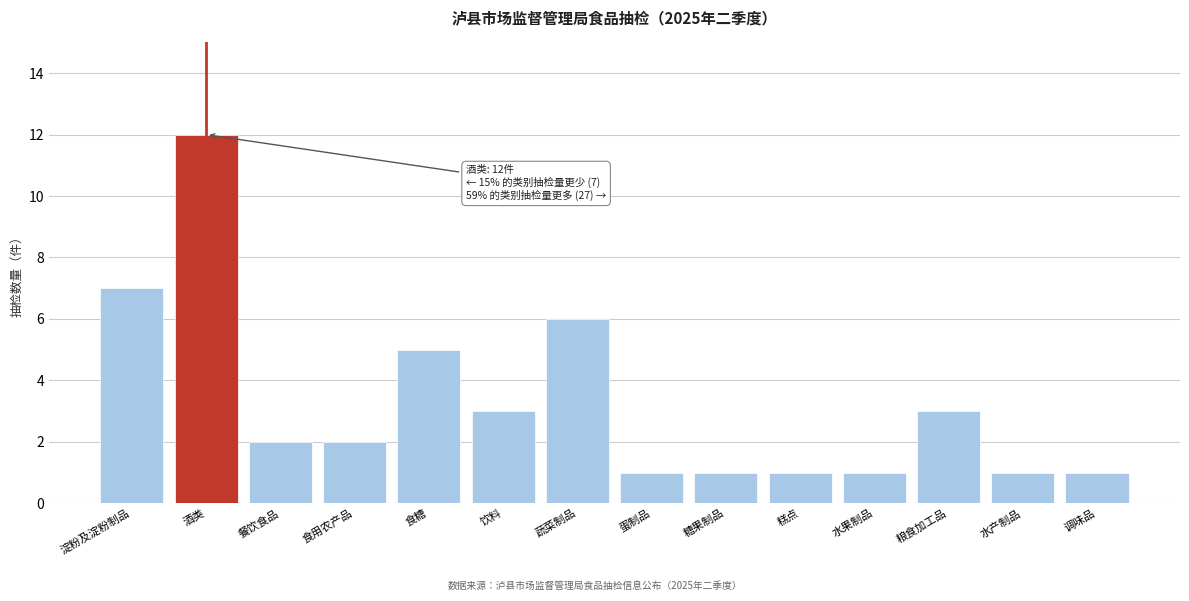

Reading right to left, transcribe all the data shown in this chart.

1	1	3	1	1	1	1	6	3	5	2	2	12	7